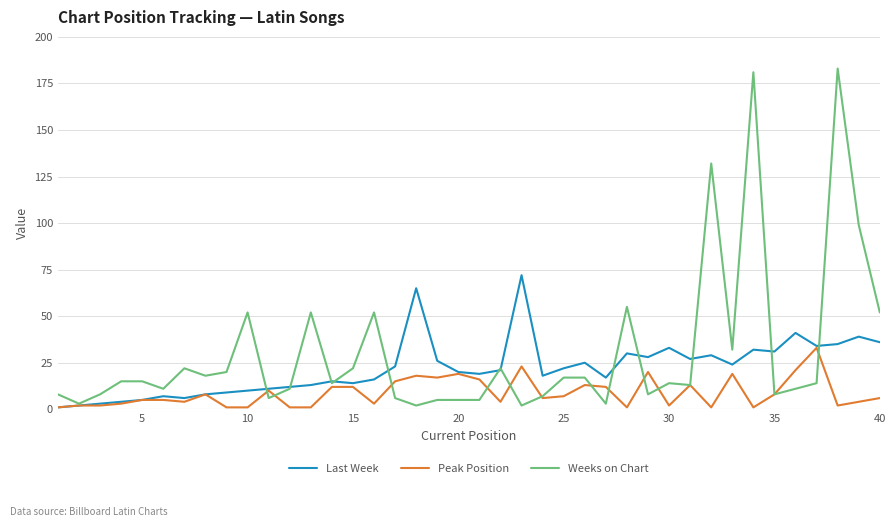

Which series has the largest total across all categories?

Weeks on Chart